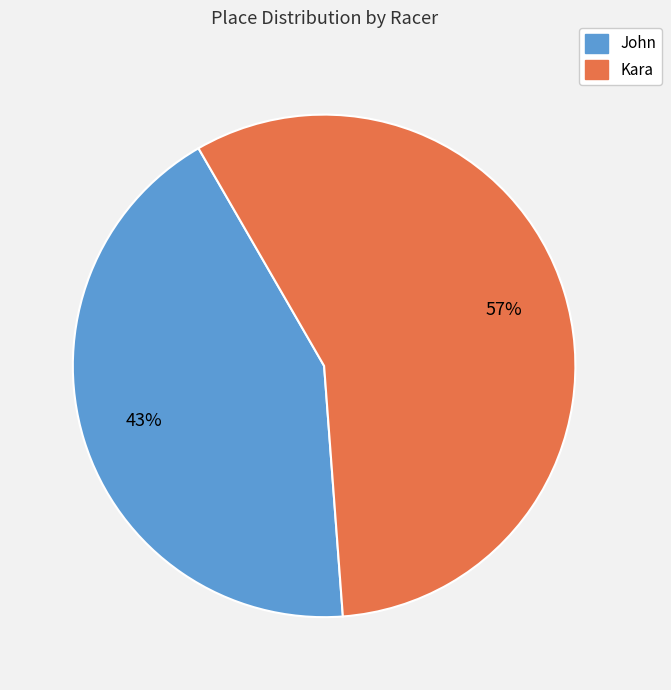

Is there a majority slice in this chart?

Yes